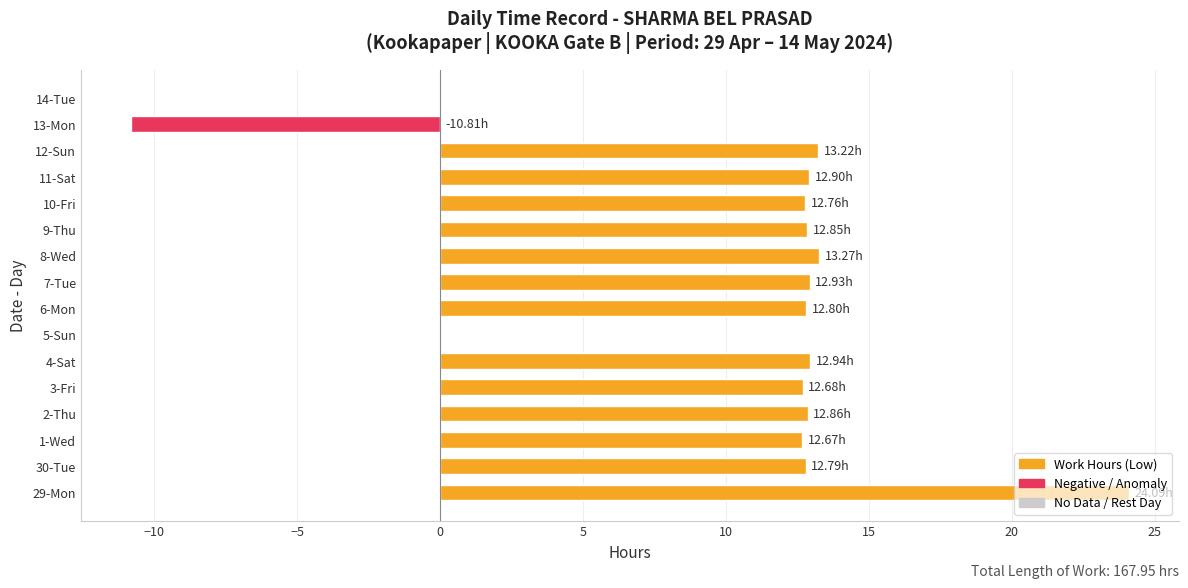

Are the bars grouped side by side (vs. stacked)?

No